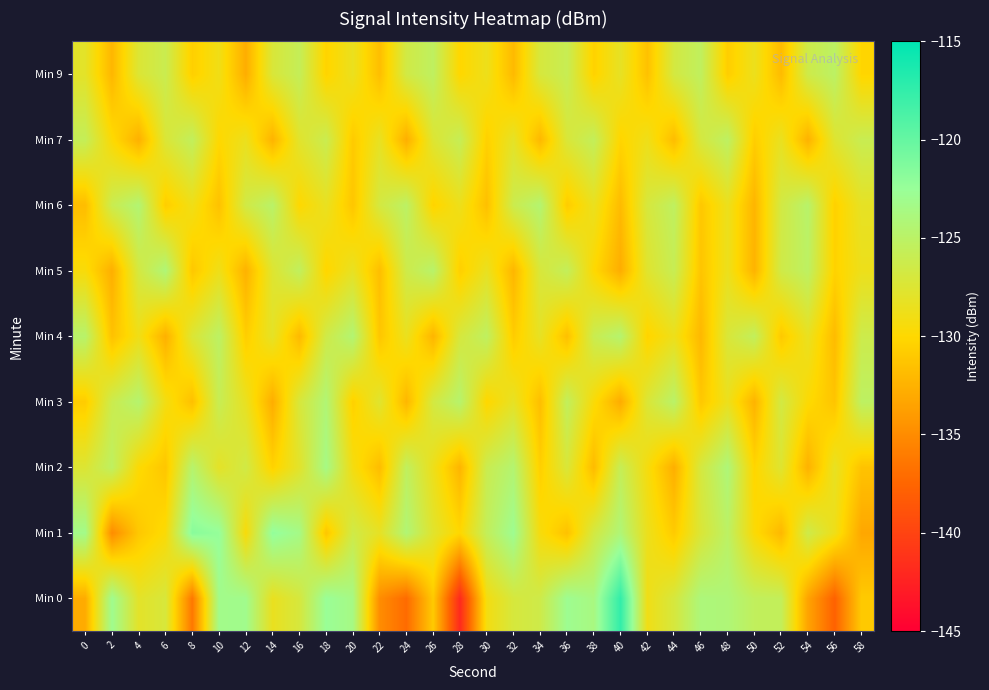

What is the spread (max minus min) of values at 16?

8.6